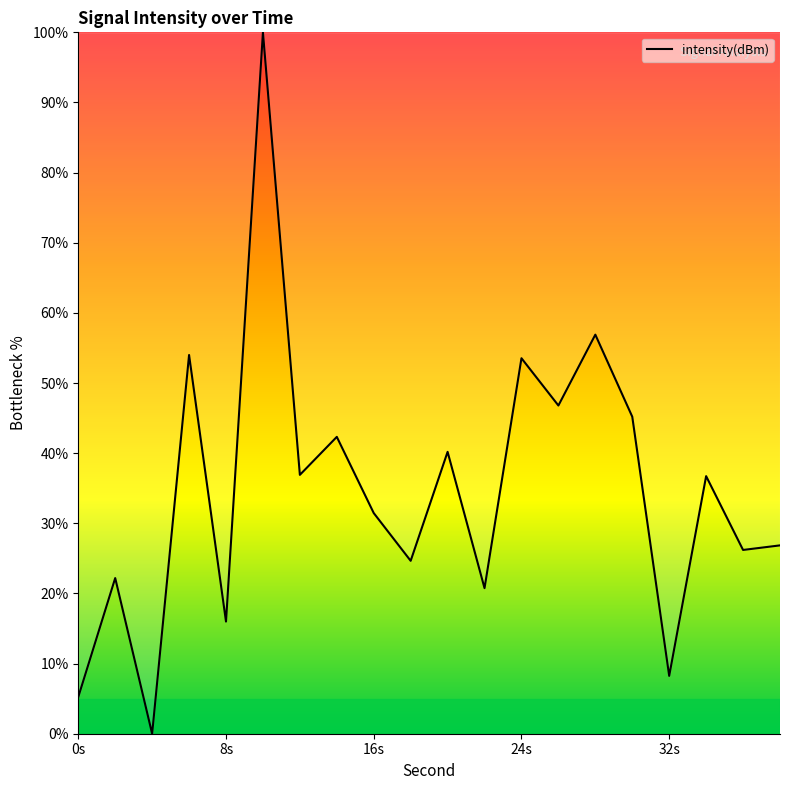

What is the difference between the maximum and minimum values?

100.0